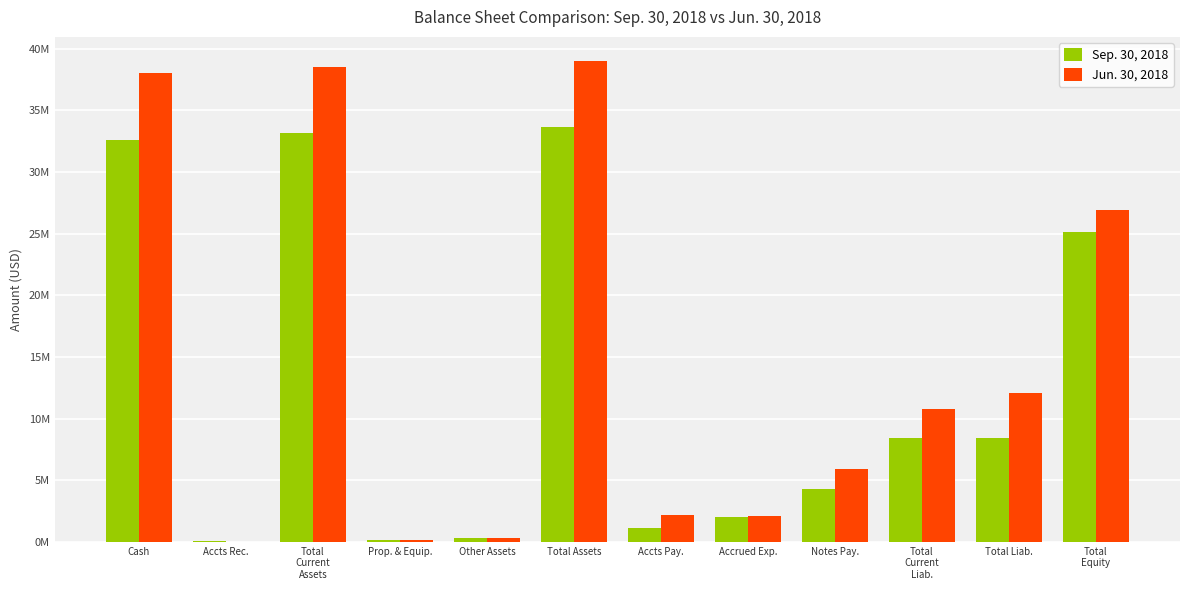

The value of Sep. 30, 2018 at Accts Pay. is 1165151. True or false?

True